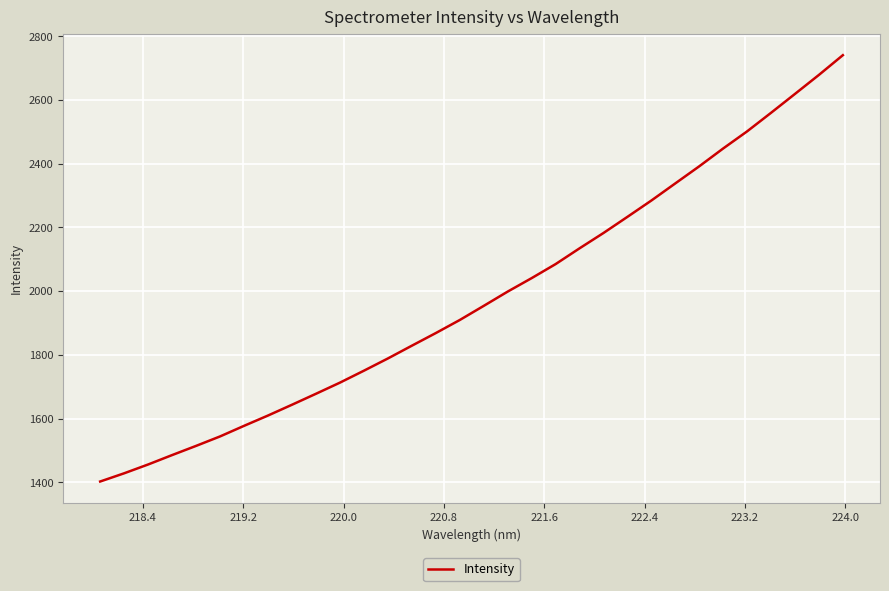

What is the average value?

1981.1